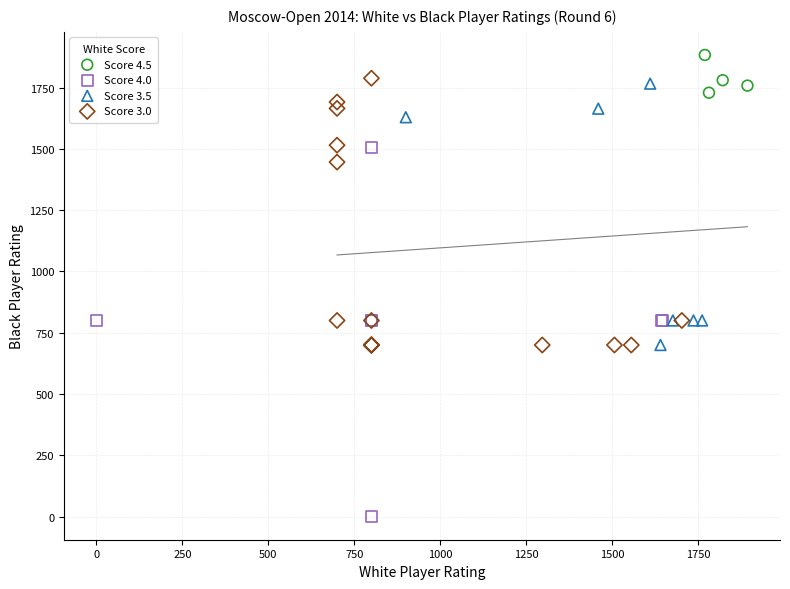

Which series contains the highest Y value?

Score 4.5